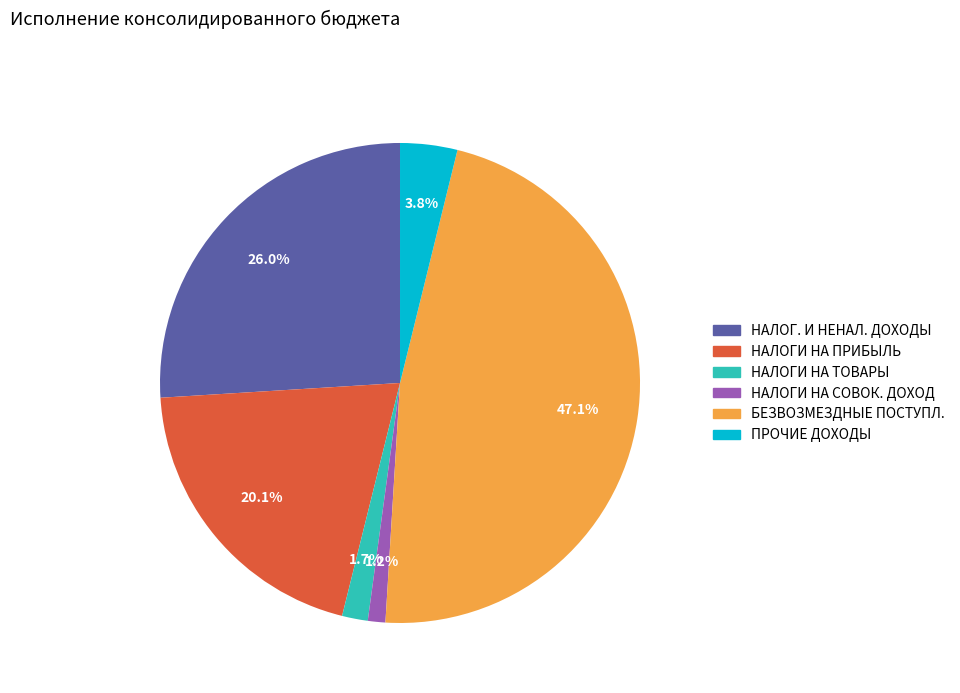

Is there a majority slice in this chart?

No